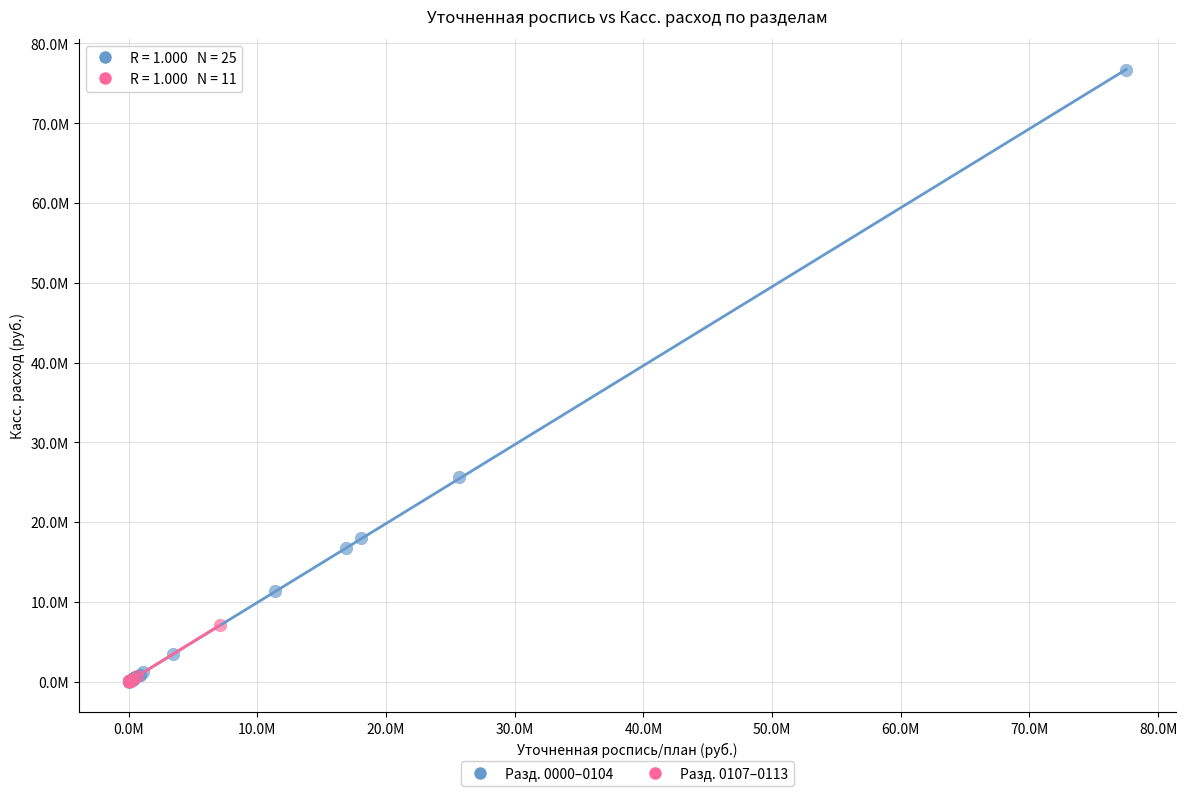

Which series contains the highest Y value?

Разд. 0000–0104